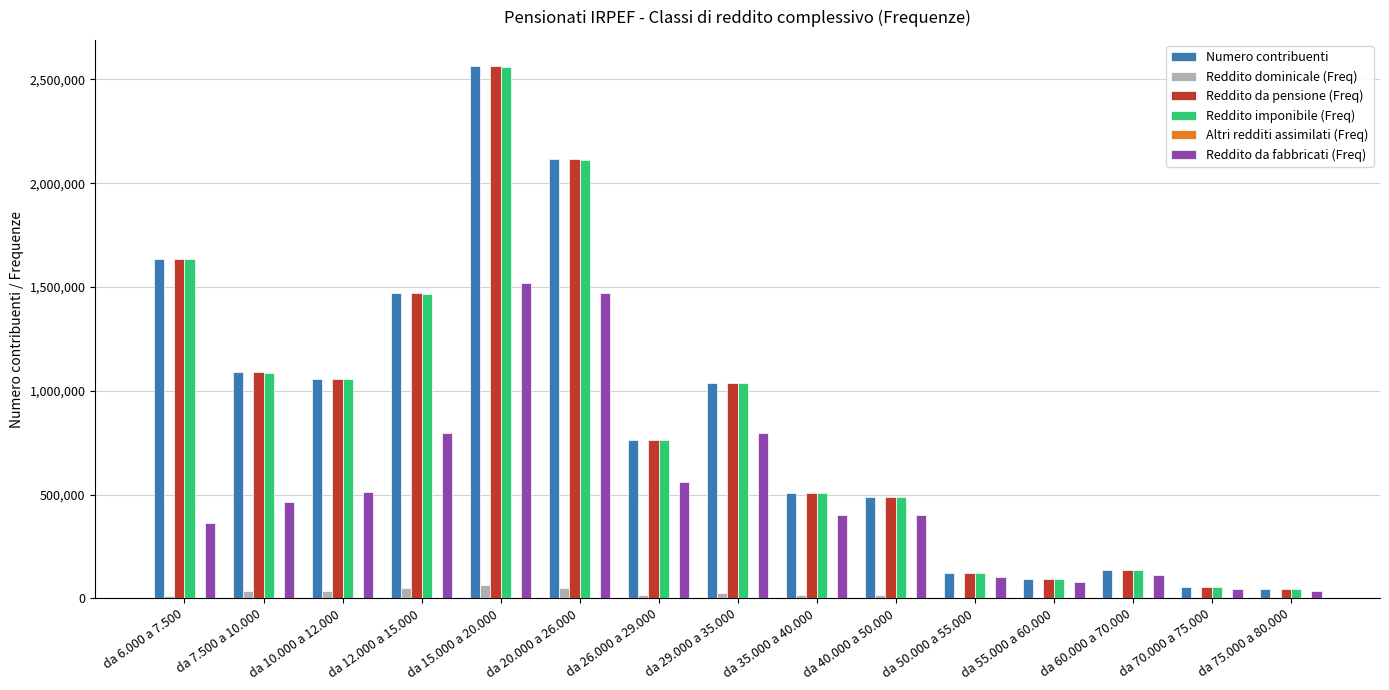

The value of Reddito da fabbricati (Freq) at da 6.000 a 7.500 is 625081. True or false?

False